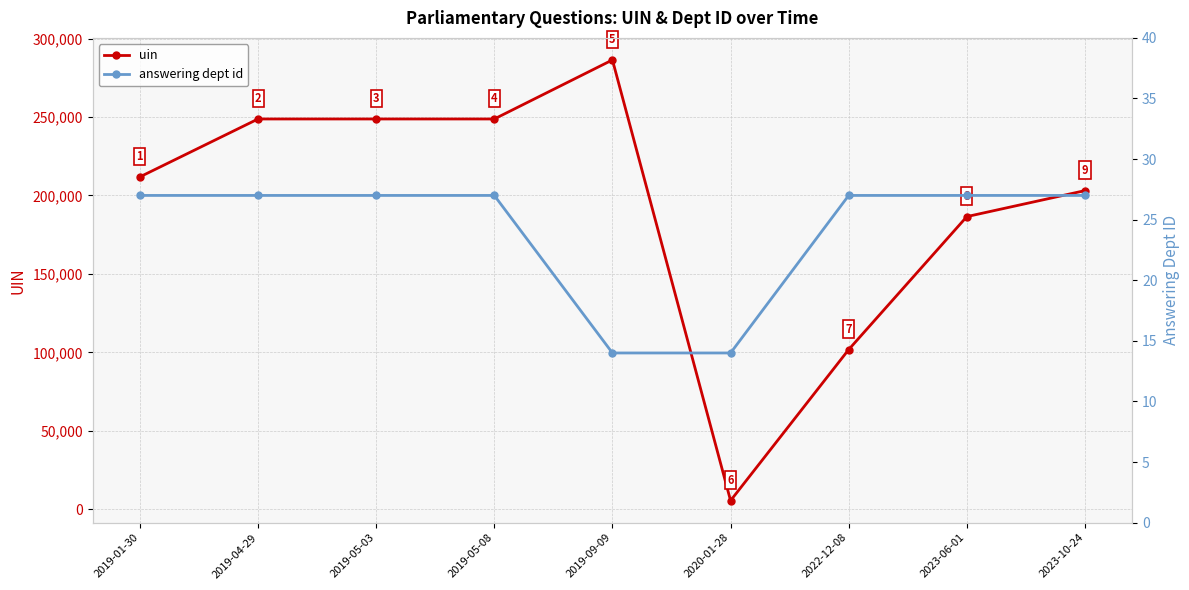

Does the chart display data point markers on the line(s)?

Yes